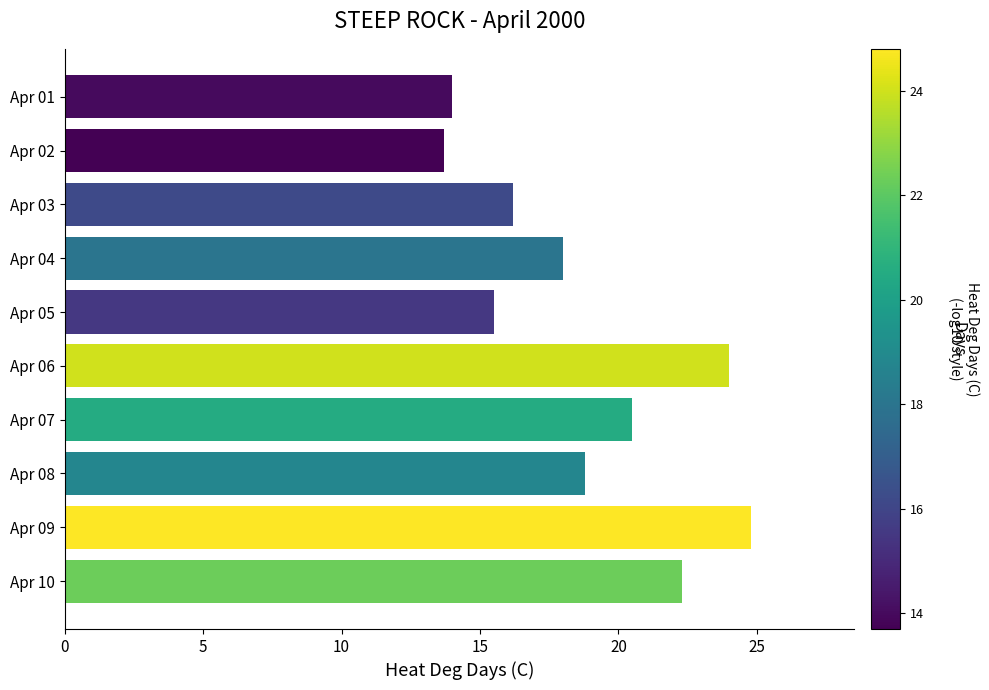

What is the average value?

18.8